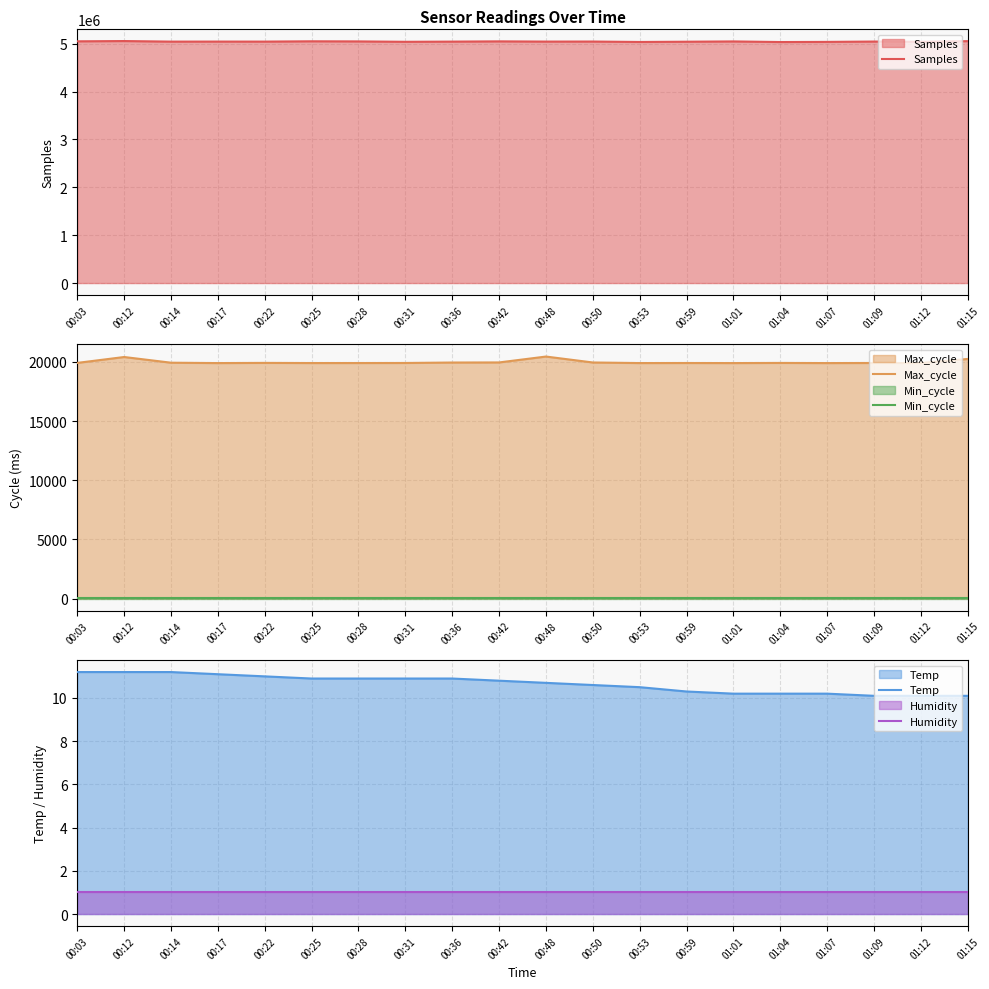

What is the label of the 18th point from the right?

00:14